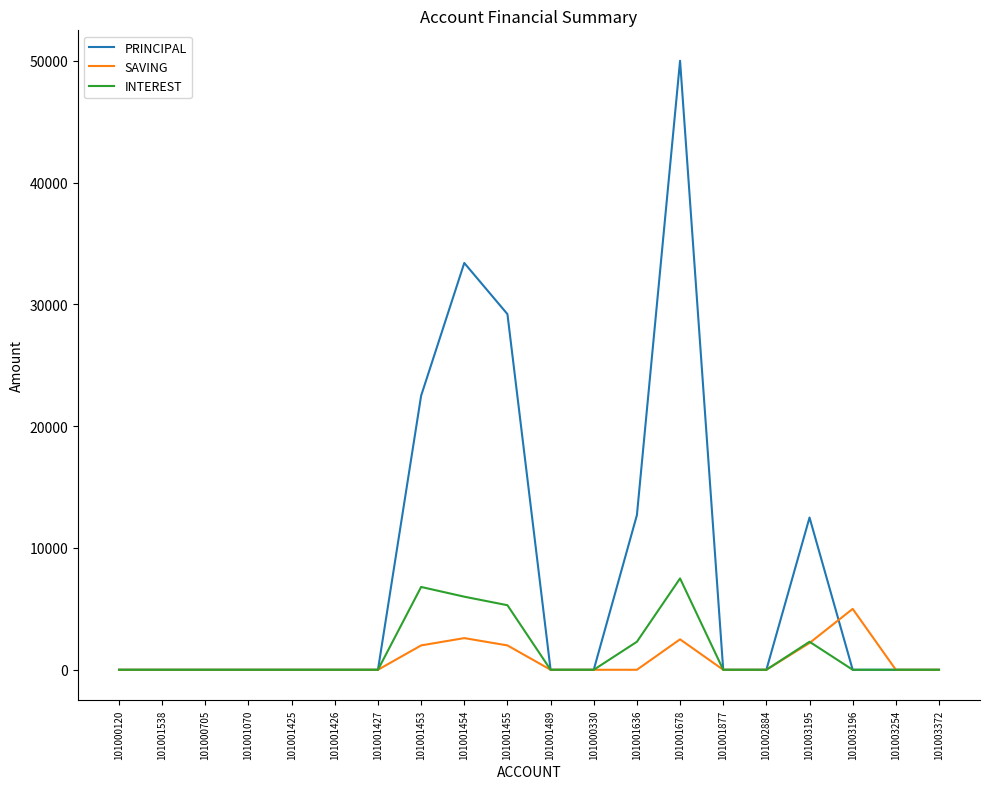

True or false: SAVING has more than 2 interior local peaks.

True